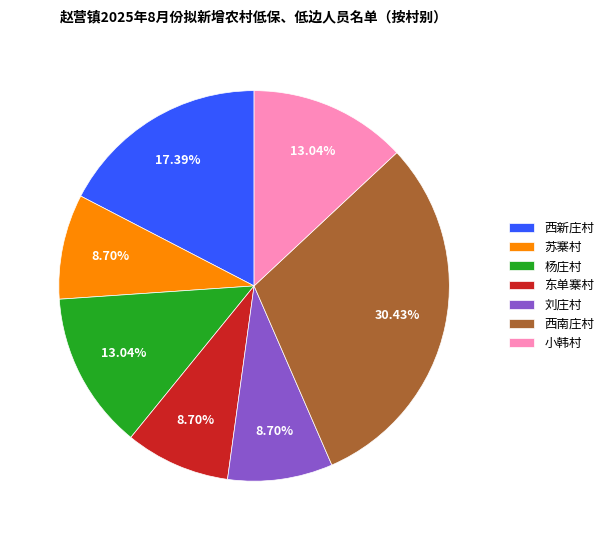

To the nearest percent, what is the average slice percentage?

14%